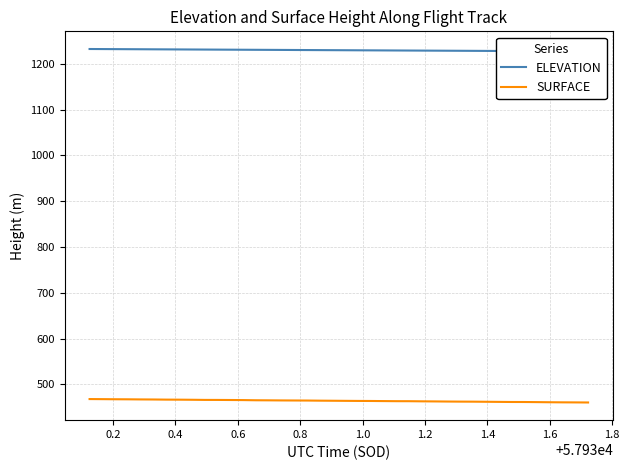

What is the maximum value for SURFACE?

467.8